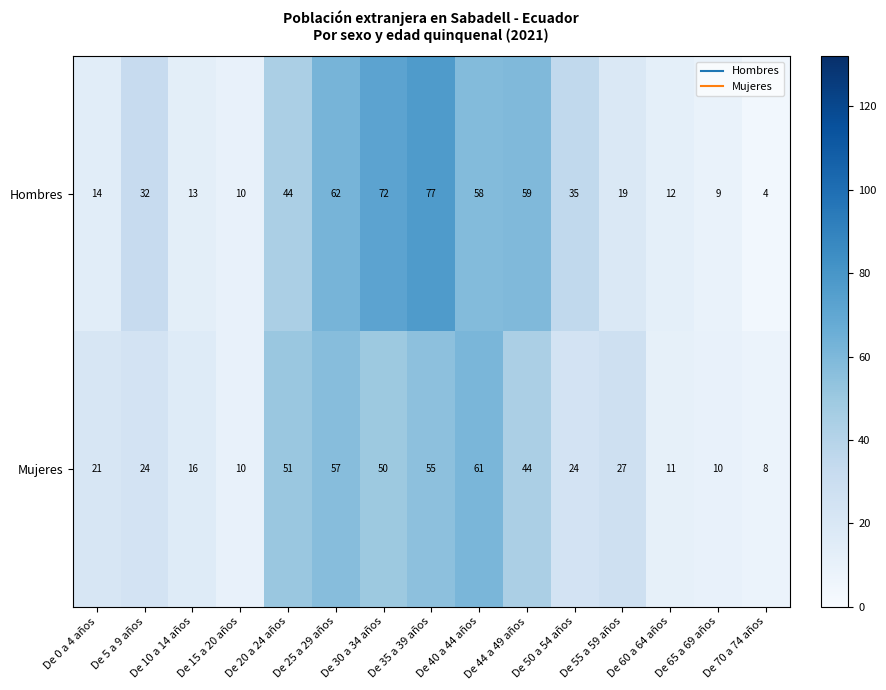

What is the difference between the maximum and minimum values in the Mujeres series?

53